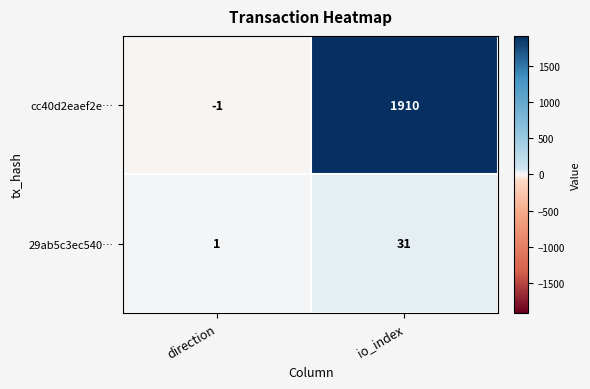

The value of cc40d2eaef2e… at direction is -1. True or false?

True